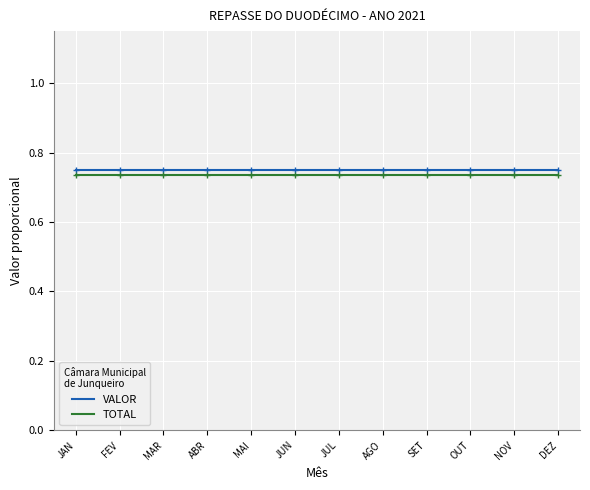

The value of TOTAL at ABR is 0.3. True or false?

False